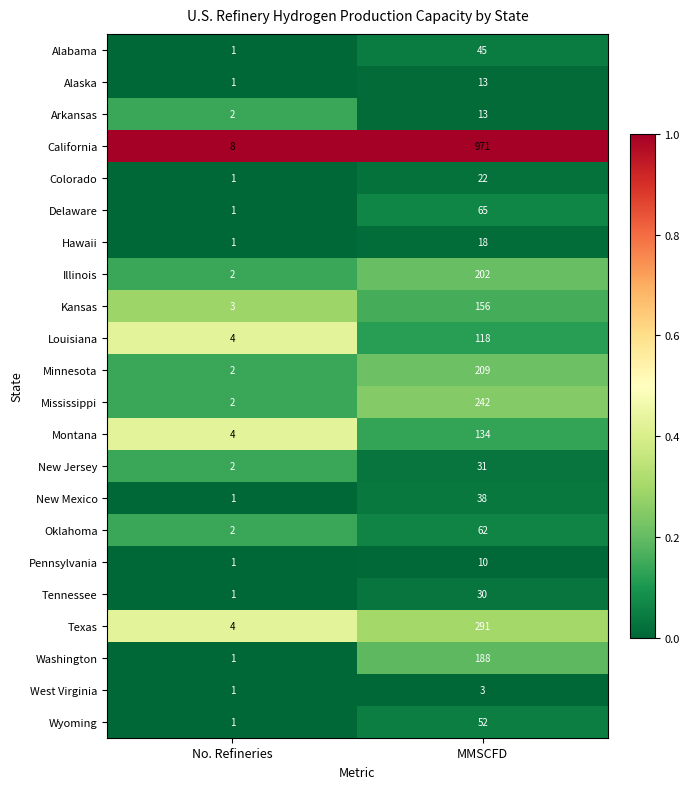

Is the value of Louisiana at No. Refineries greater than the value of Wyoming at MMSCFD?

No